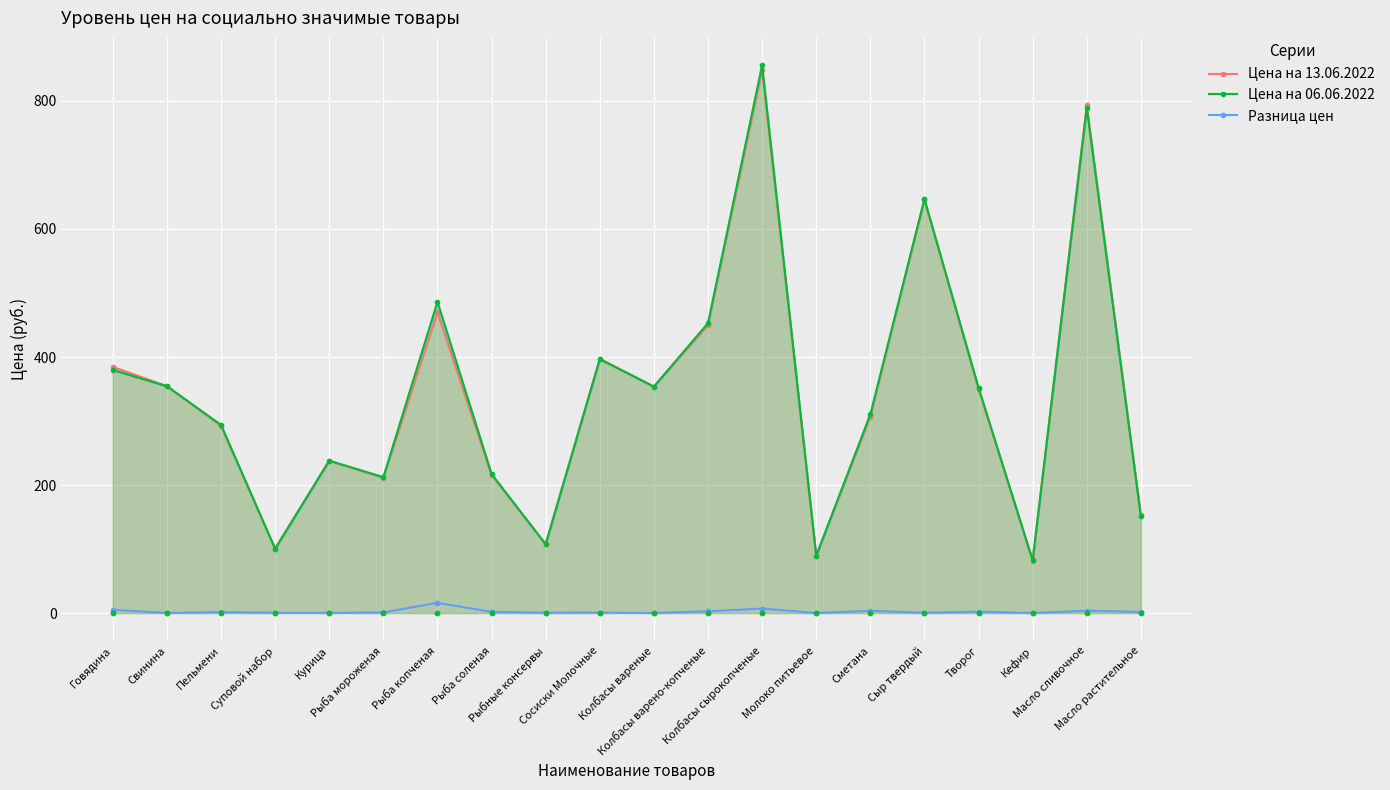

At which category is the sum across all series the highest?

Колбасы сырокопченые